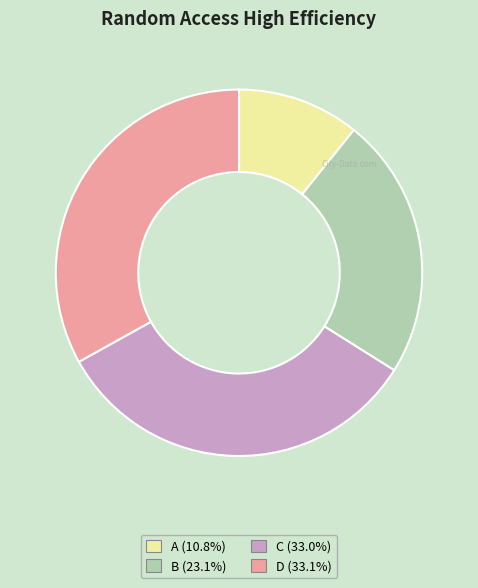

Which category has the smallest portion of the pie?

A